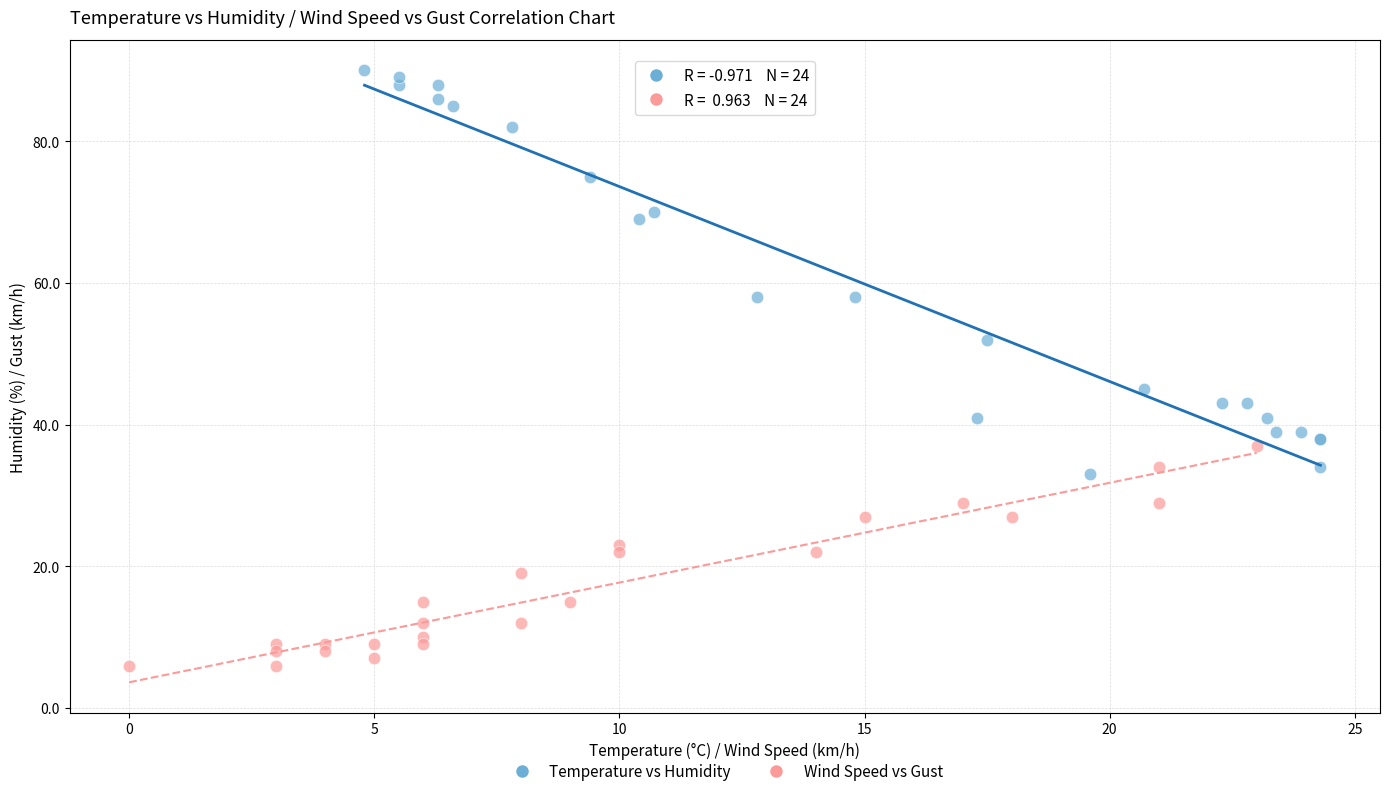

Which series contains the lowest Y value?

Wind Speed vs Gust